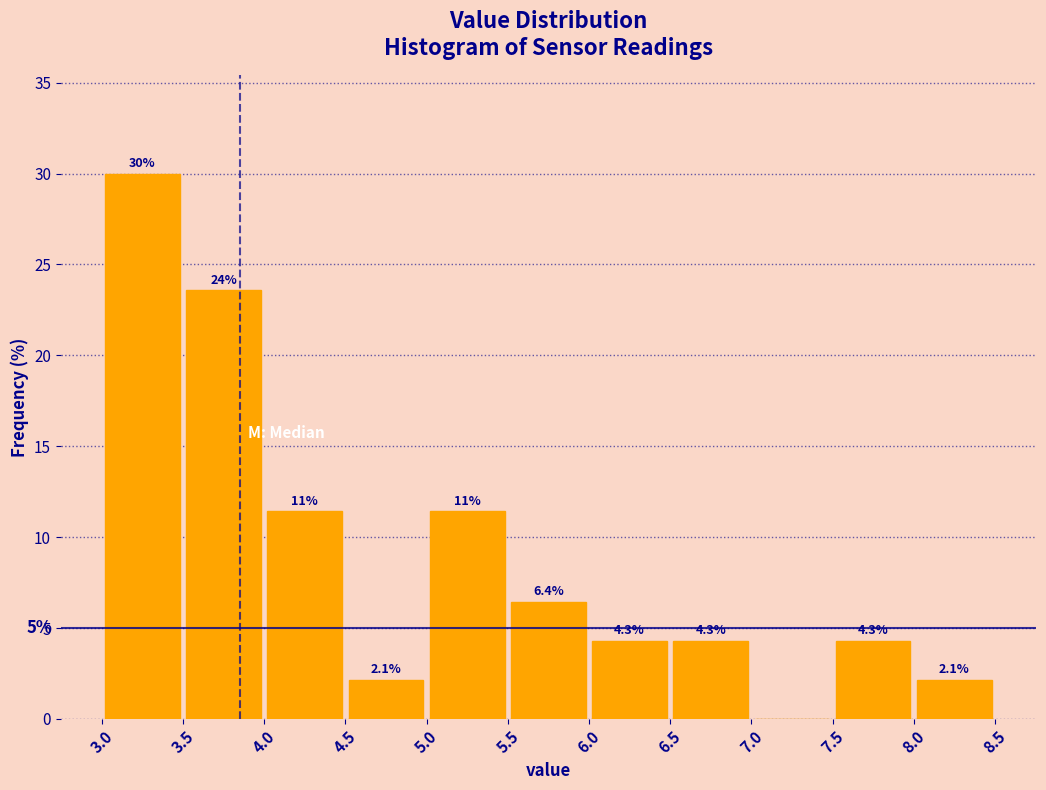

Which range on the x-axis has the tallest bar?

3.0 to 3.5